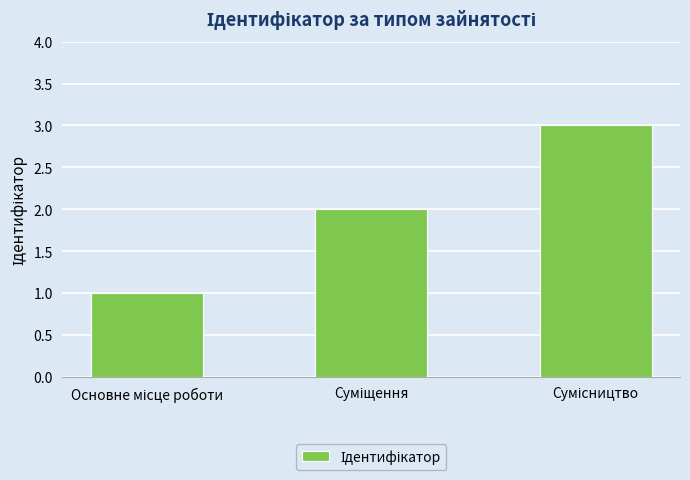

What is the sum of all values?

6